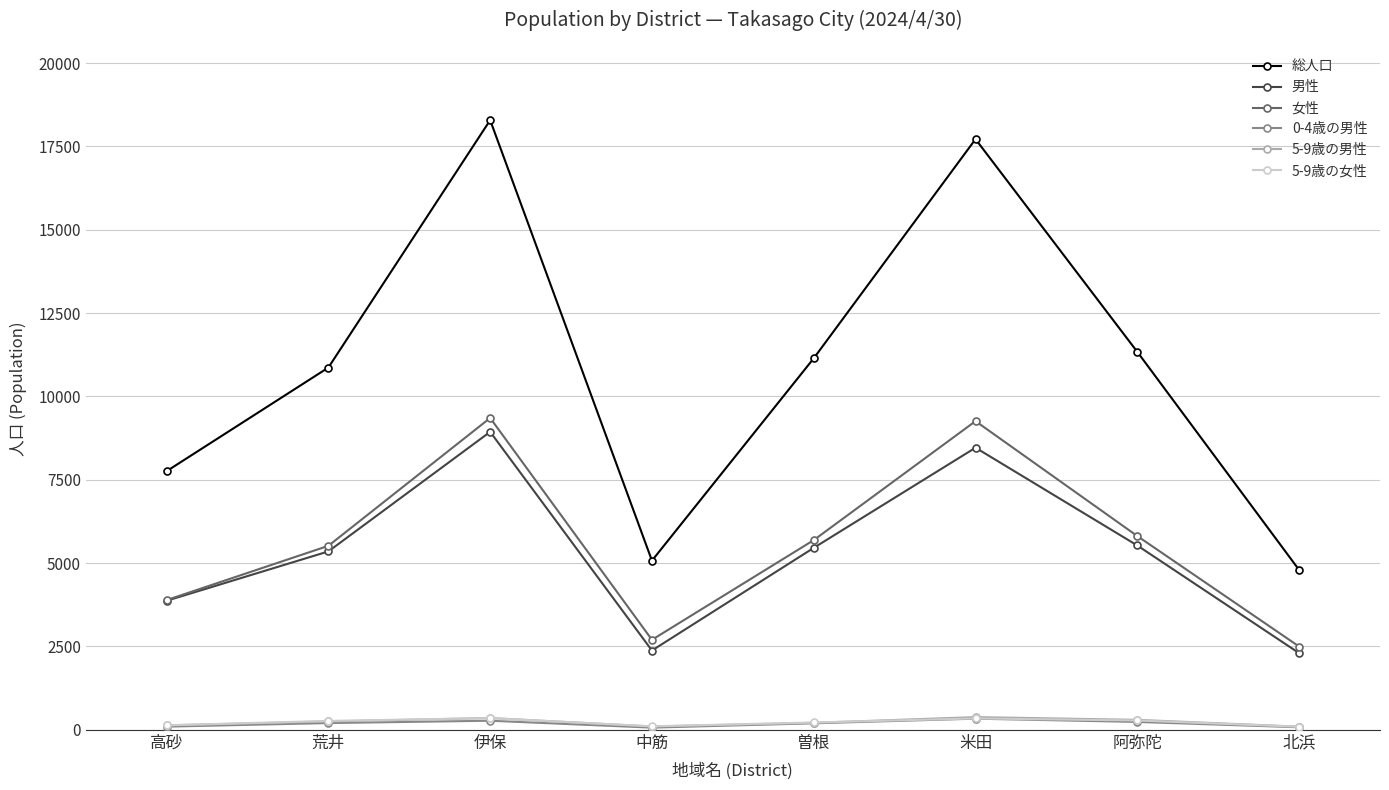

True or false: 0-4歳の男性 and 男性 intersect in this chart.

False